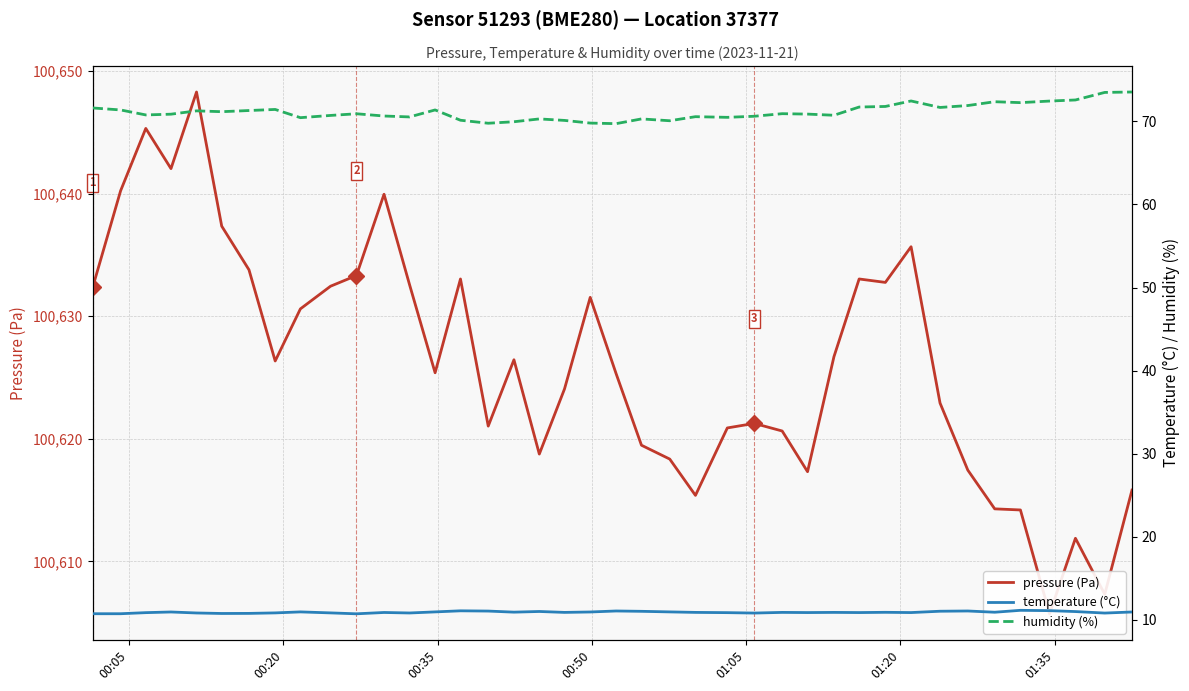

Is the value of humidity (%) at 27 greater than the value of pressure (Pa) at 37?

No